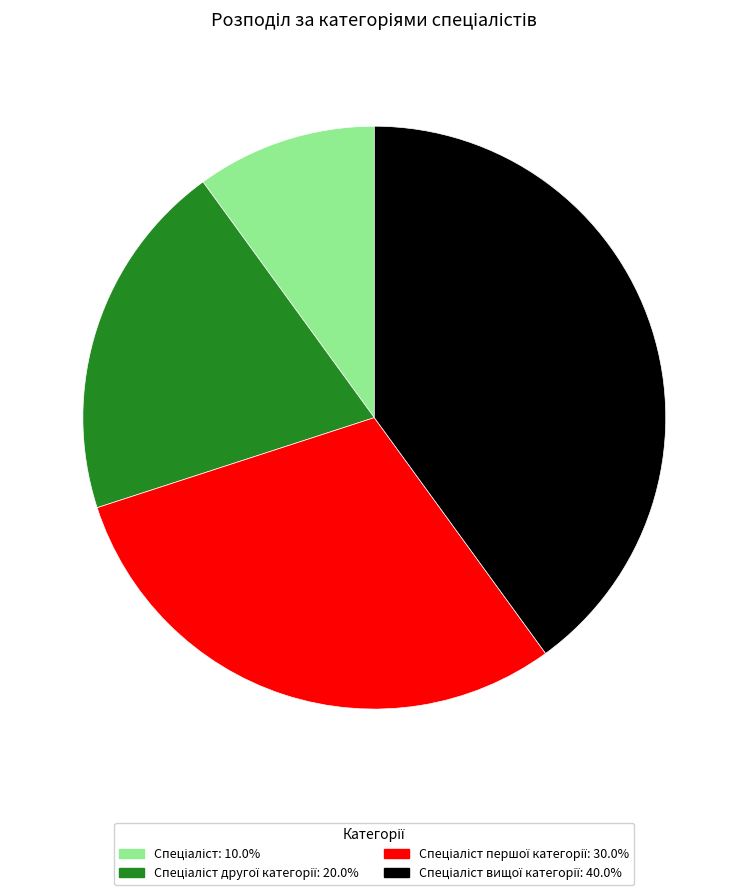

Is there any slice that represents more than half of the pie?

No